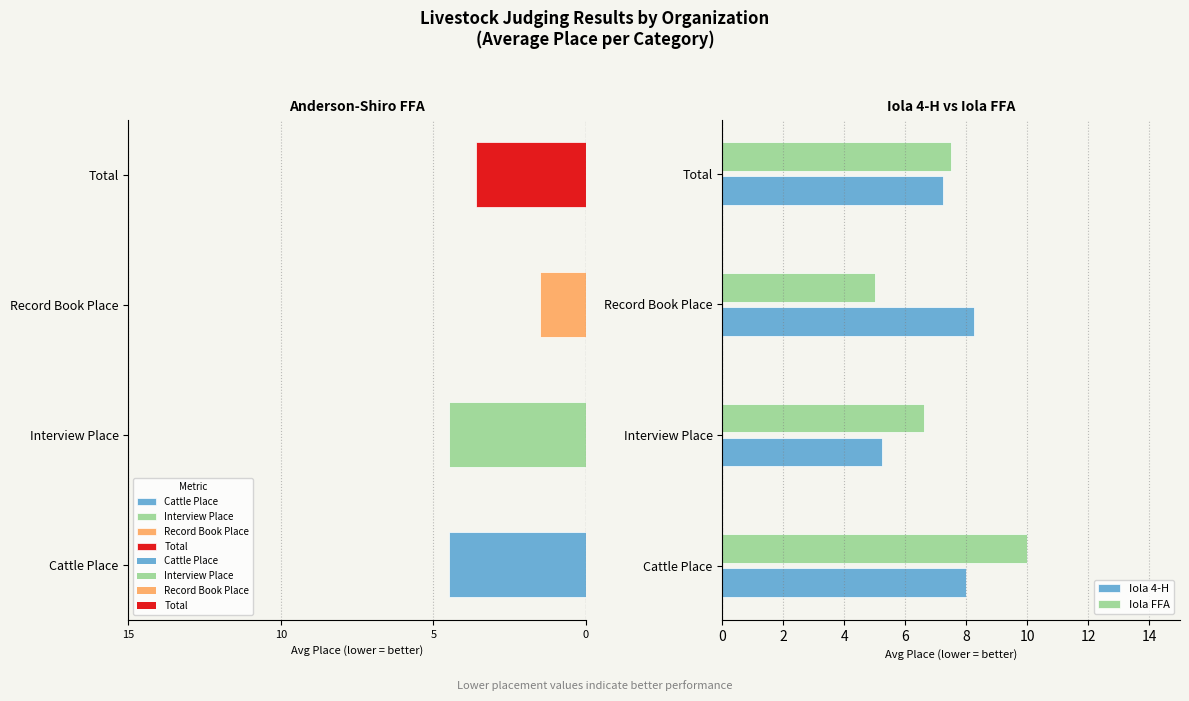

How many data points in Iola 4-H are less than 8?

2